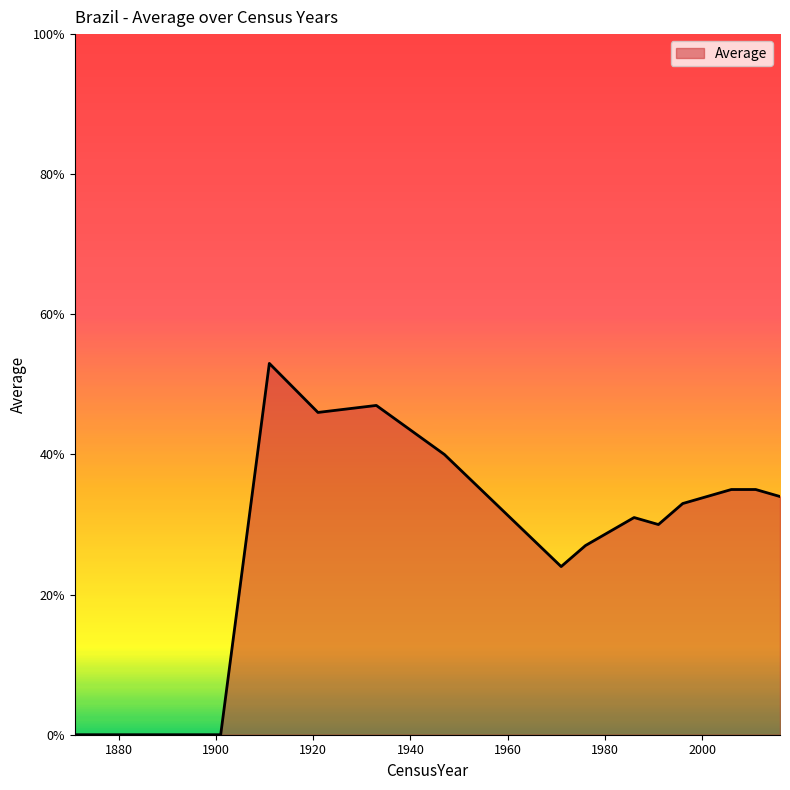

What is the greatest value displayed?

53